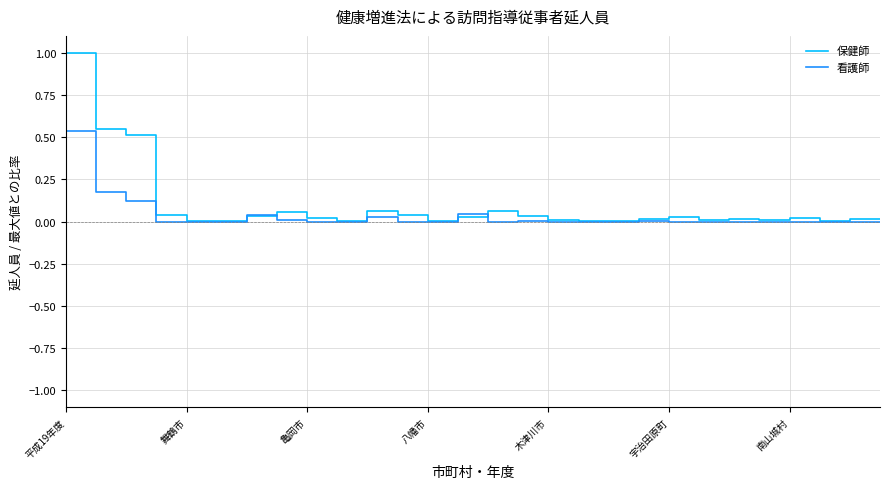

True or false: 看護師 has more than 2 interior local peaks.

True